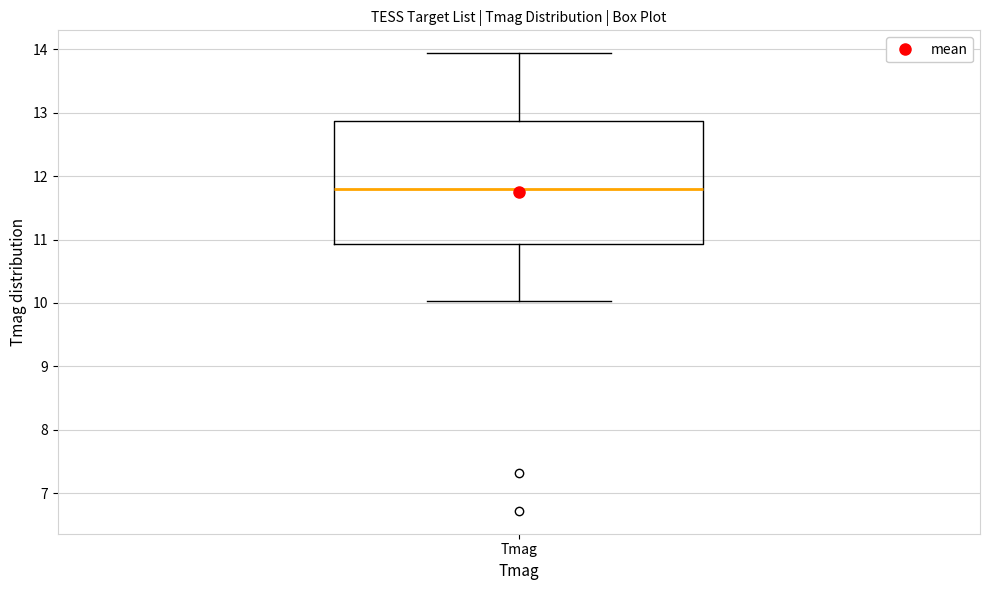

Where does the lower whisker of the box for Tmag end on the y-axis? The values are not printed on the chart, so give them approximately, as read against the axis.

10.0